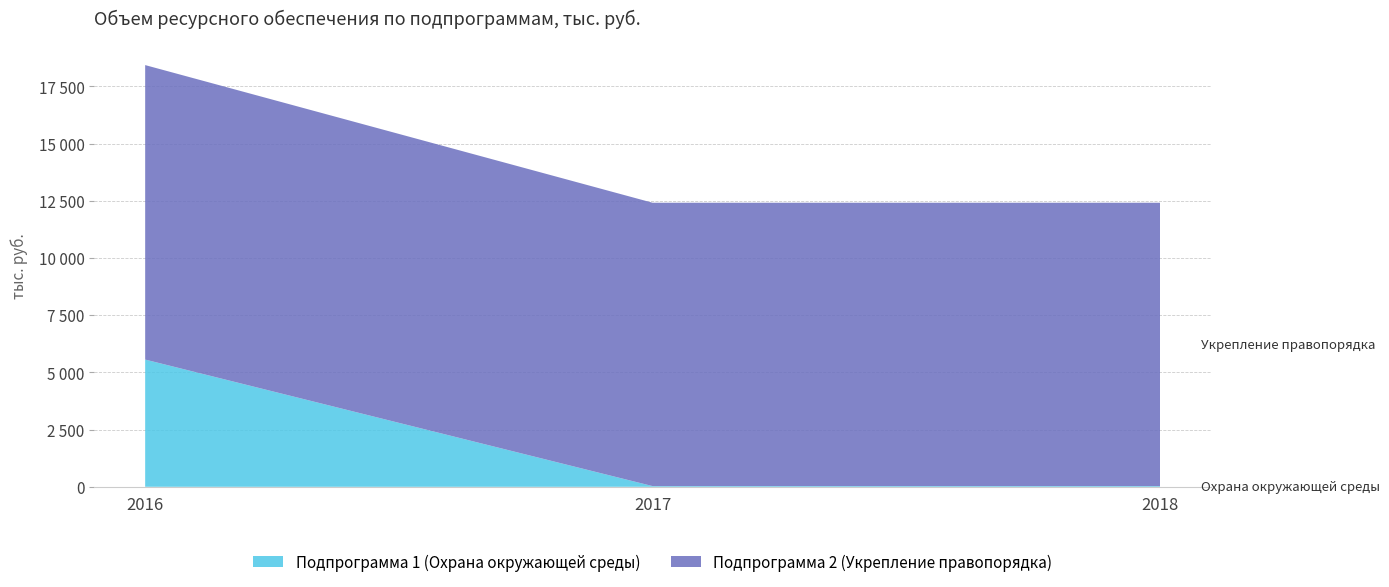

Reading left to right, extract all data points from this chart.

Подпрограмма 1 (Охрана окружающей среды): 5560.0	30.0	30.0
Подпрограмма 2 (Укрепление правопорядка): 12871.4	12385.0	12385.0